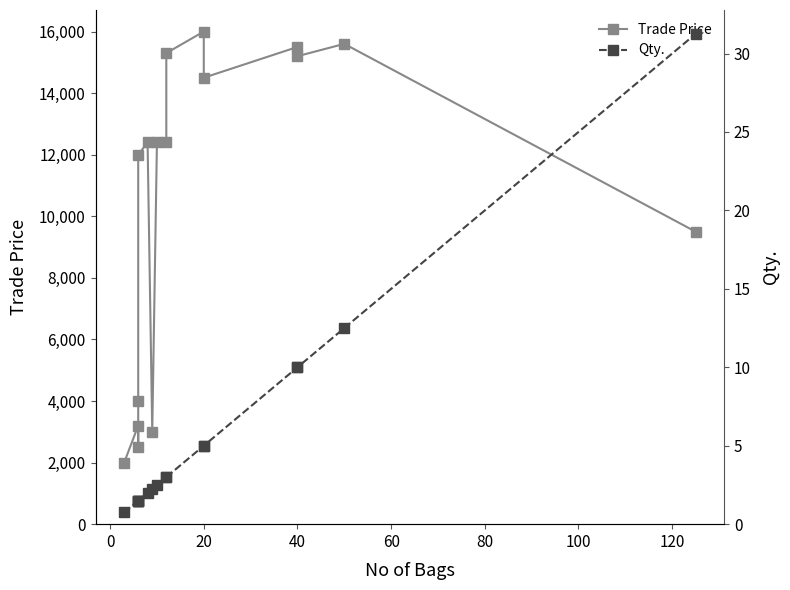

Which series changed the most between 20 and 120?

Trade Price